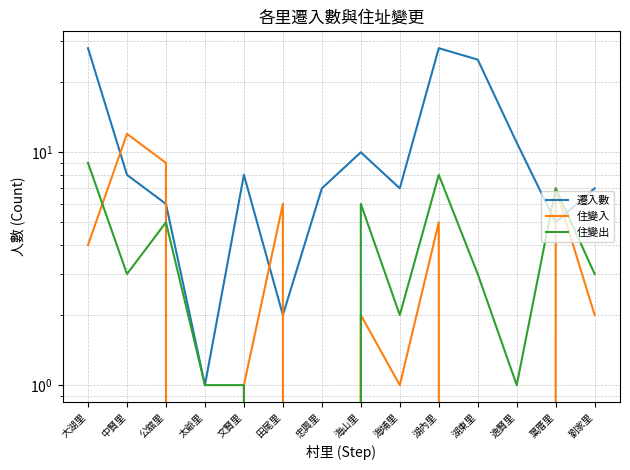

What position from the right is 海埔里?

6